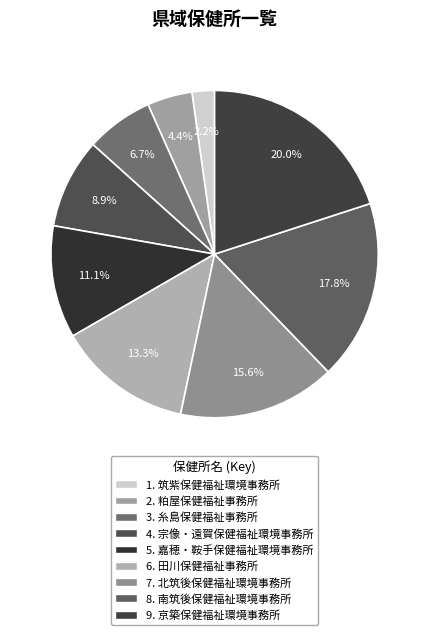

Count the number of slices in the pie.

9